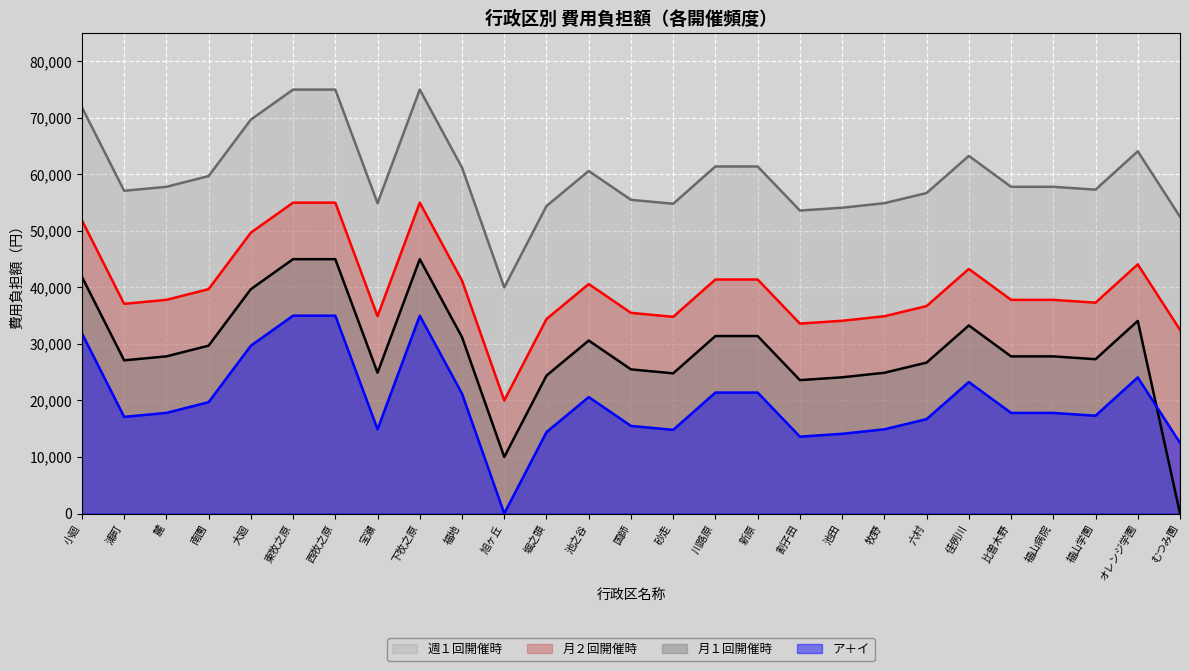

In ア＋イ, how many points are higher than both neighbors (excluding endpoints)?

4